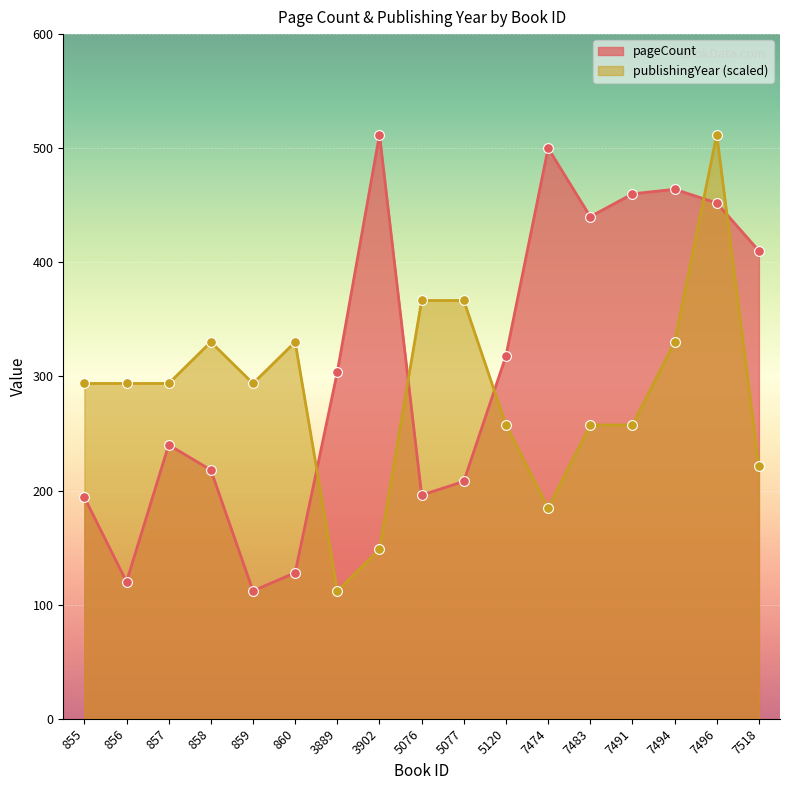

Which series contains the lowest Y value?

pageCount